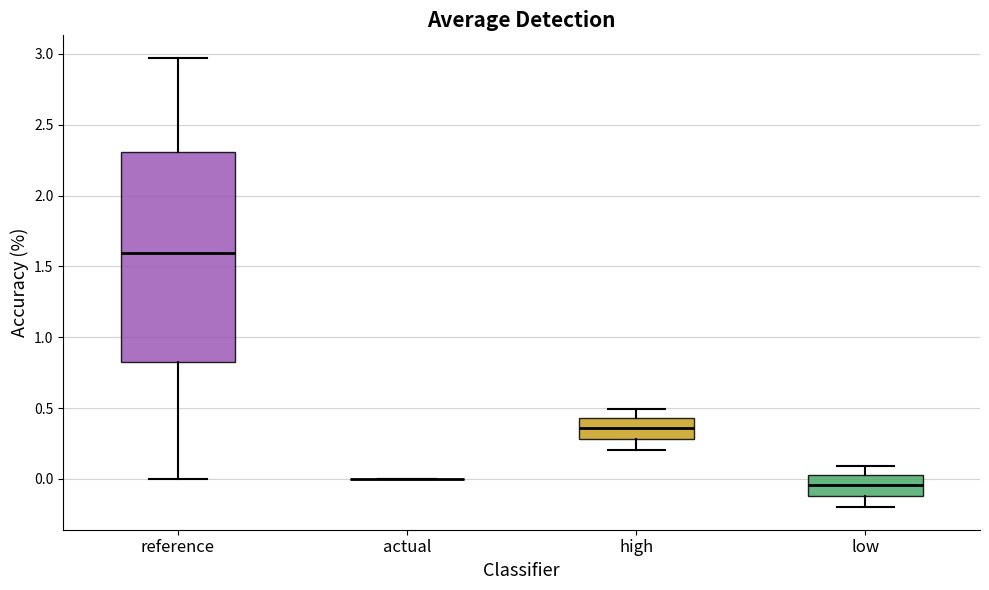

Which box is the tallest, from its lower edge to its upper edge?

reference